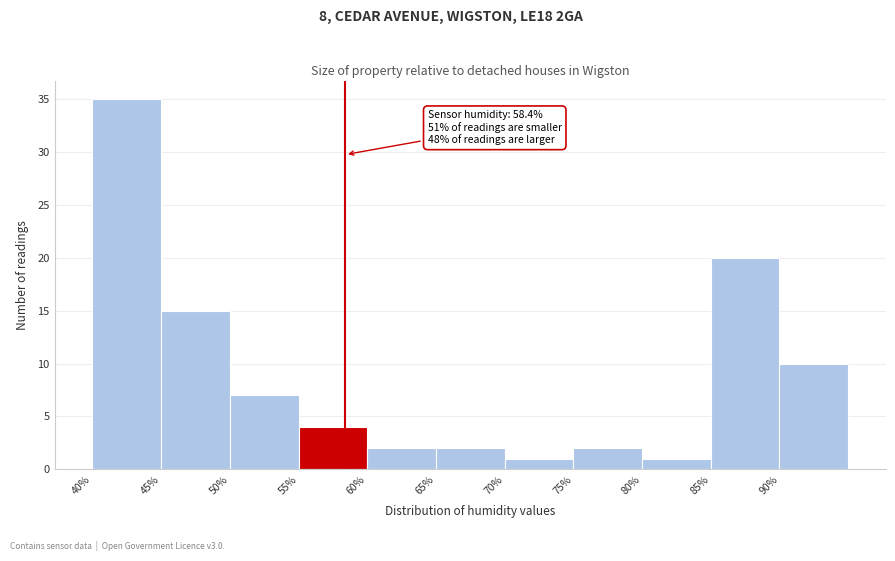

Which range on the x-axis has the tallest bar?

40 to 45